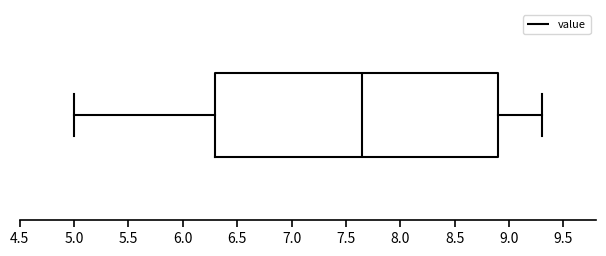

Where is the left edge of the box on the x-axis? The values are not printed on the chart, so give them approximately, as read against the axis.

6.30